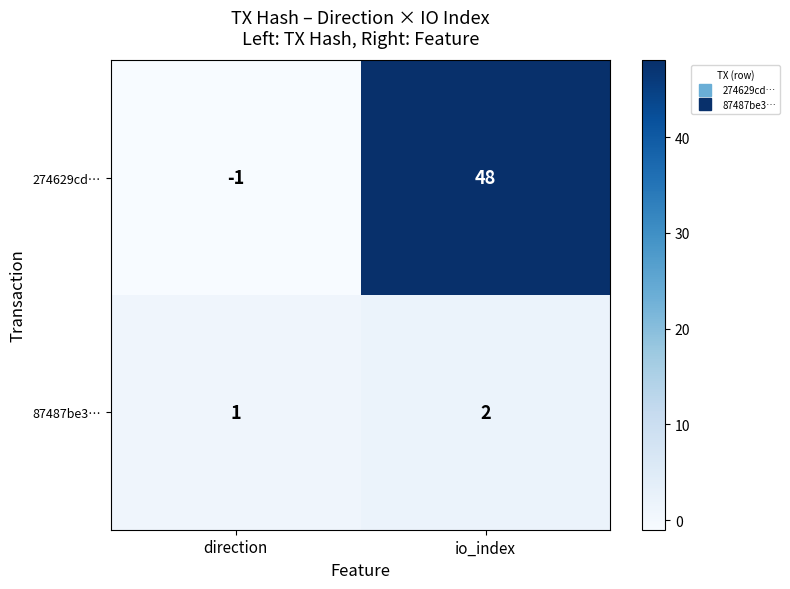

The 87487be3… series shows 2 at direction. True or false?

False